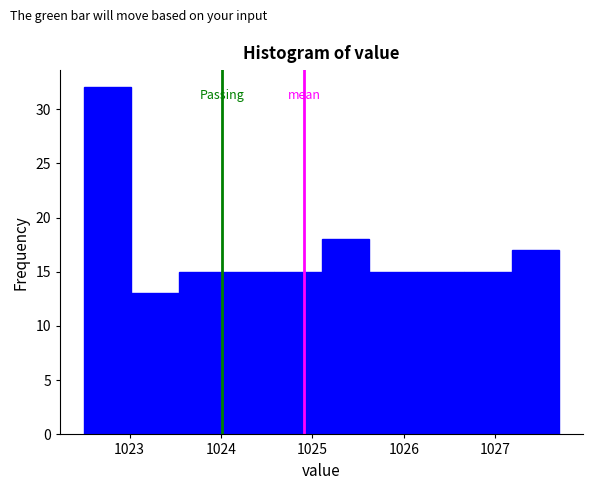

Reading left to right, transcribe this chart: for each bar, give the range it covers on the x-axis and its height. Neither the bar edges nor the heights are printed on the chart, so give them approximately, as read against the axes.

1022.50 to 1023.02: 32
1023.02 to 1023.54: 13
1023.54 to 1024.06: 15
1024.06 to 1024.58: 15
1024.58 to 1025.10: 15
1025.10 to 1025.62: 18
1025.62 to 1026.14: 15
1026.14 to 1026.66: 15
1026.66 to 1027.18: 15
1027.18 to 1027.70: 17